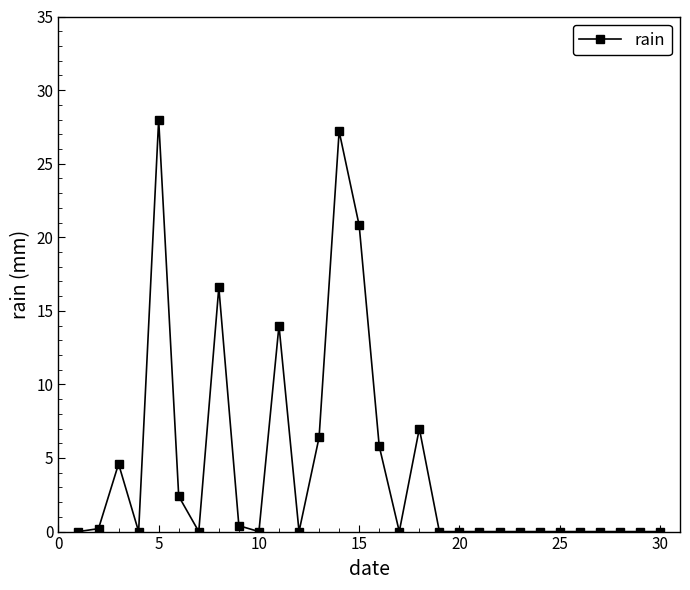

Does the chart display data point markers on the line(s)?

Yes